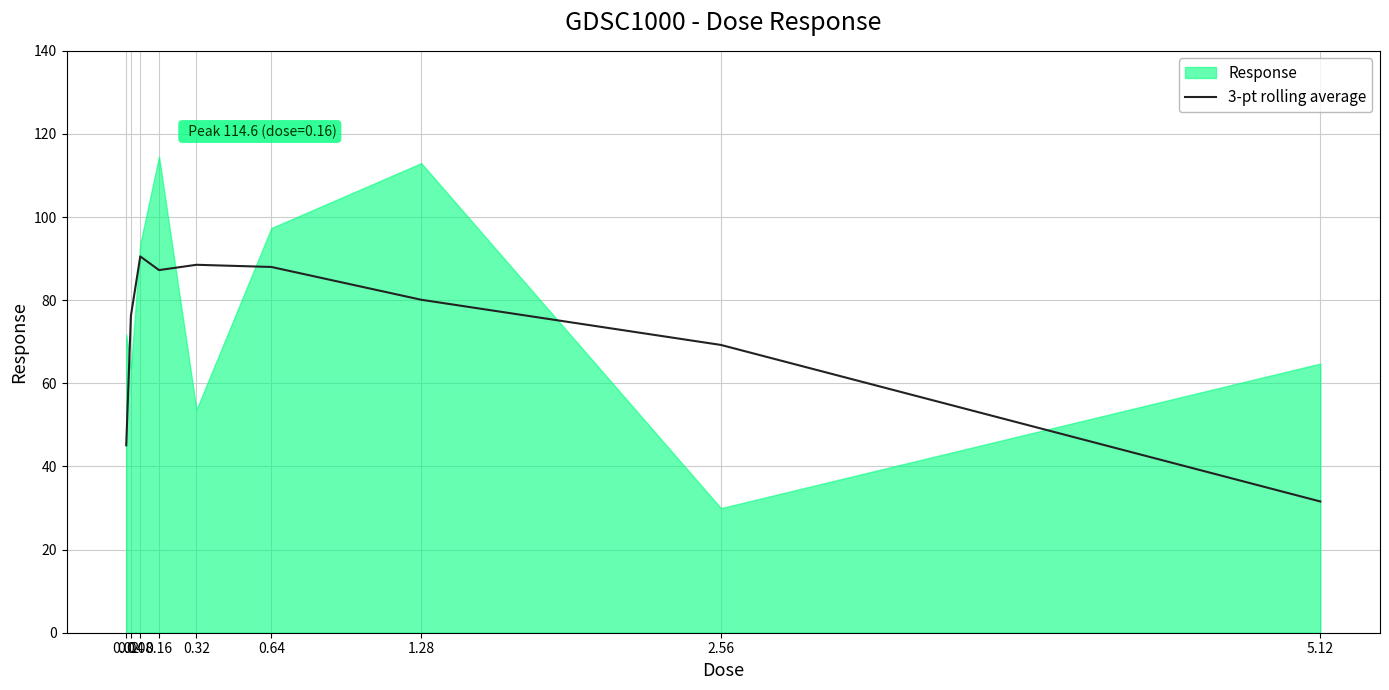

How many lines are shown in the chart?

1